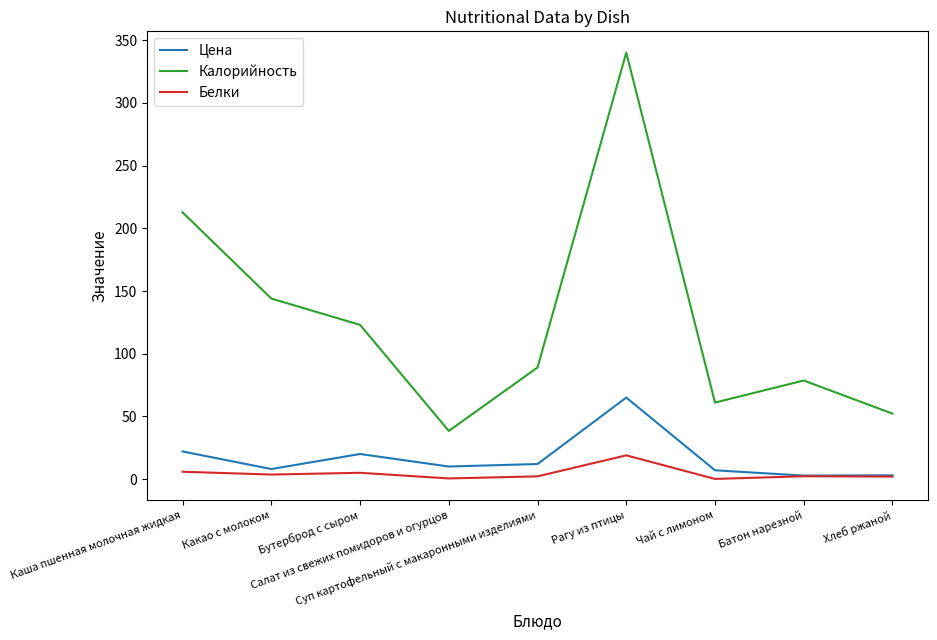

What is the minimum value for Калорийность?

38.4